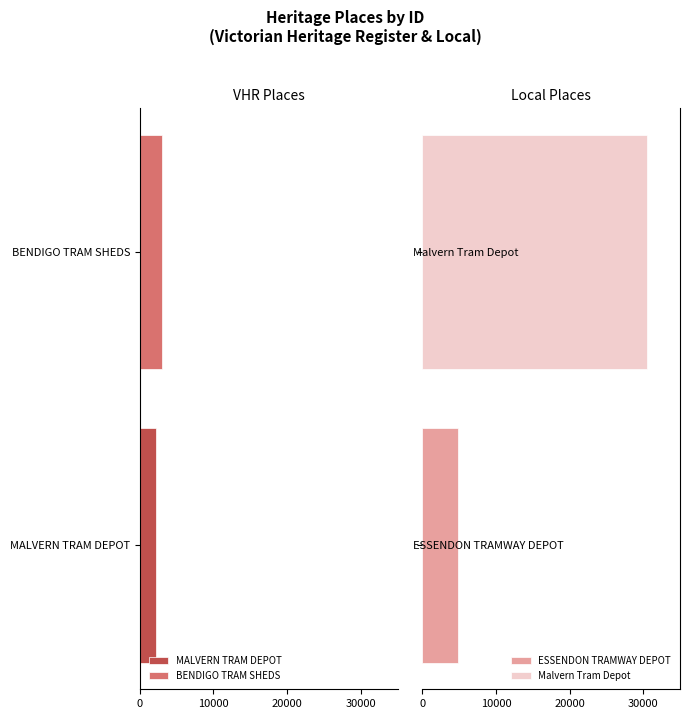

Which label corresponds to the largest value in the chart?

Malvern Tram Depot